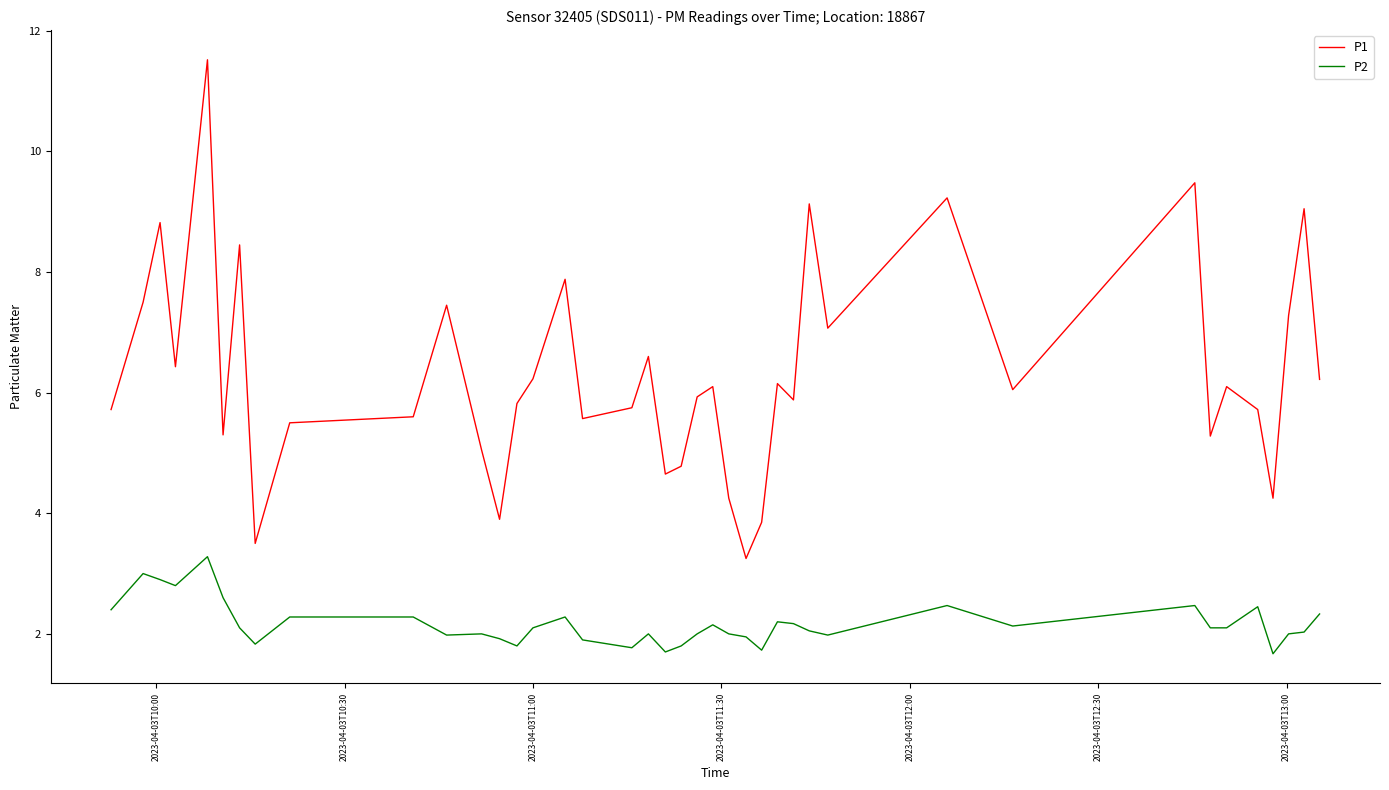

True or false: P1 and P2 cross at least once.

False